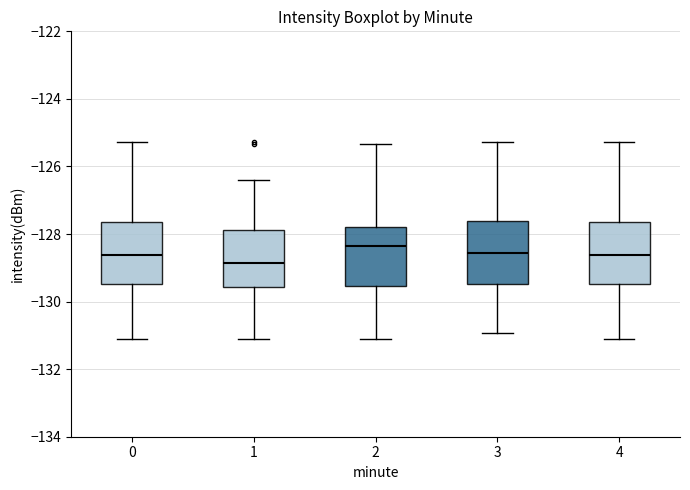

Reading left to right, read every box against the y-axis: the position of its median line, the range the box covers, and the ends of its whiskers. The values are not printed on the chart, so give them approximately, as read against the axis.

0: median -128.6, box -129.4 to -127.6, whiskers -131.0 to -125.2
1: median -128.8, box -129.6 to -127.8, whiskers -131.0 to -126.4
2: median -128.4, box -129.6 to -127.8, whiskers -131.0 to -125.4
3: median -128.6, box -129.4 to -127.6, whiskers -131.0 to -125.2
4: median -128.6, box -129.4 to -127.6, whiskers -131.0 to -125.2